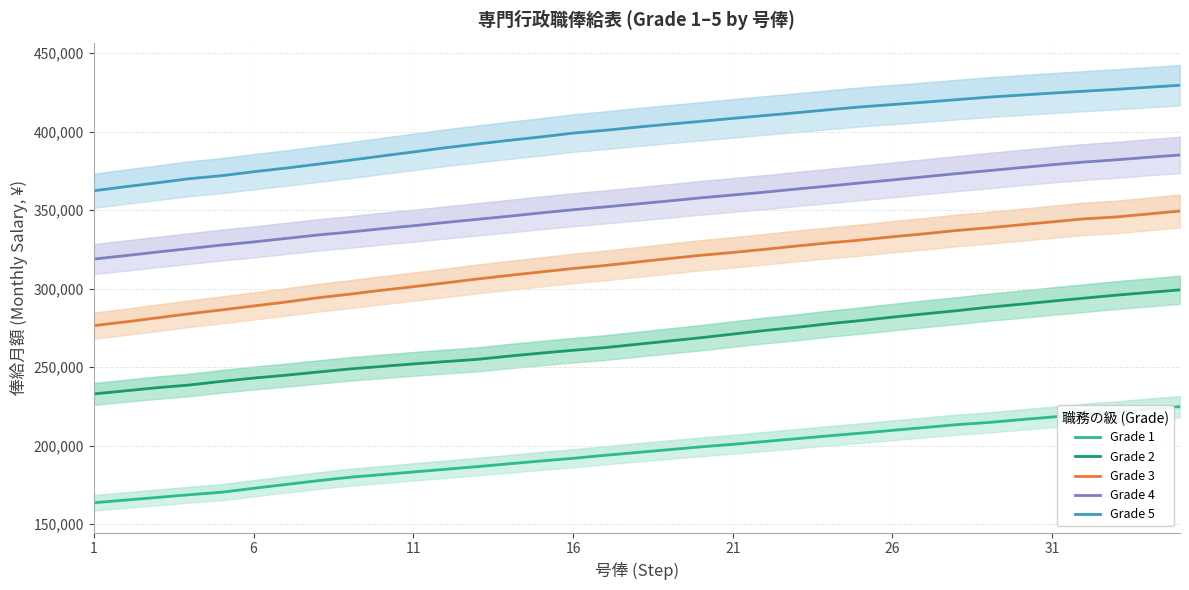

What are all the series names shown in the legend?

Grade 1, Grade 2, Grade 3, Grade 4, Grade 5